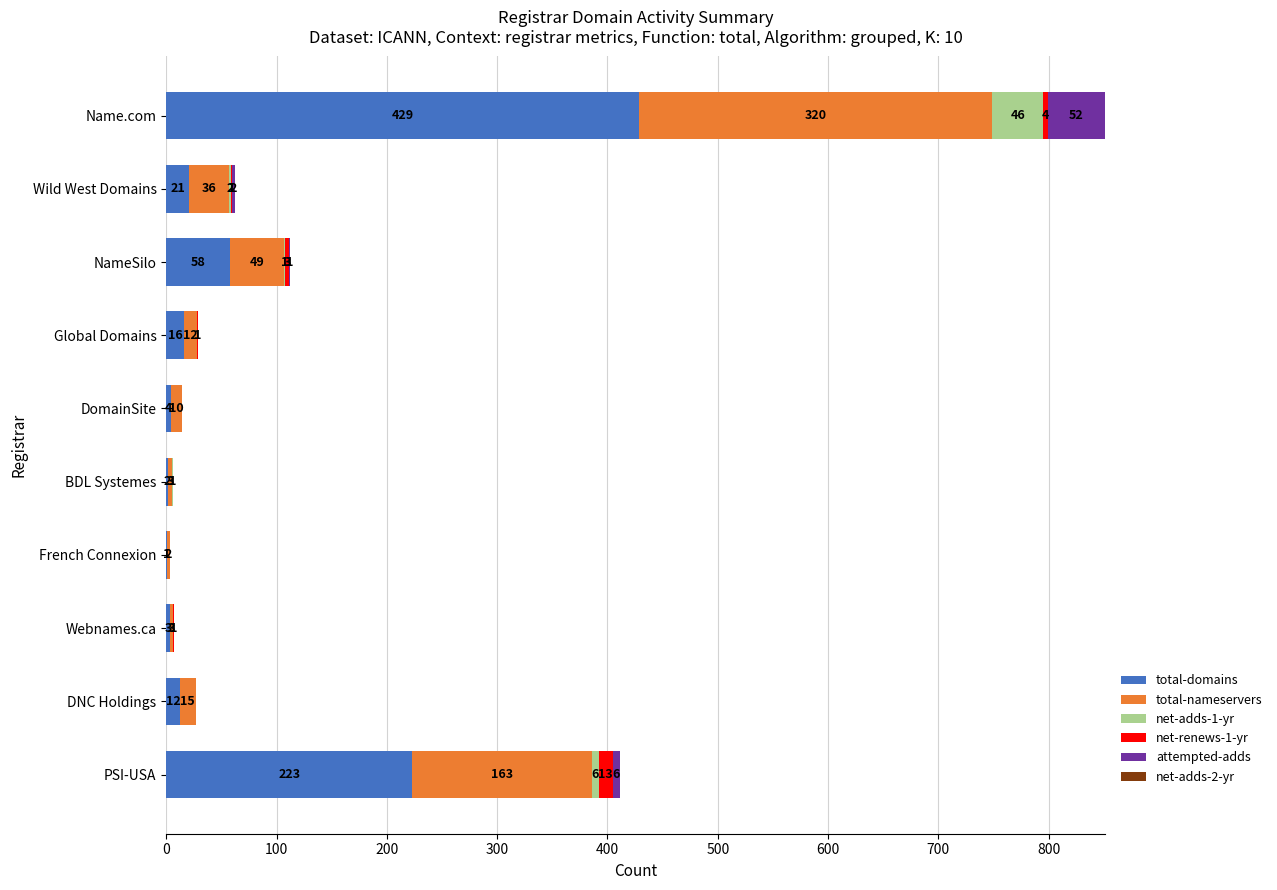

What is the sum of the total-domains values at DomainSite and Webnames.ca?

7